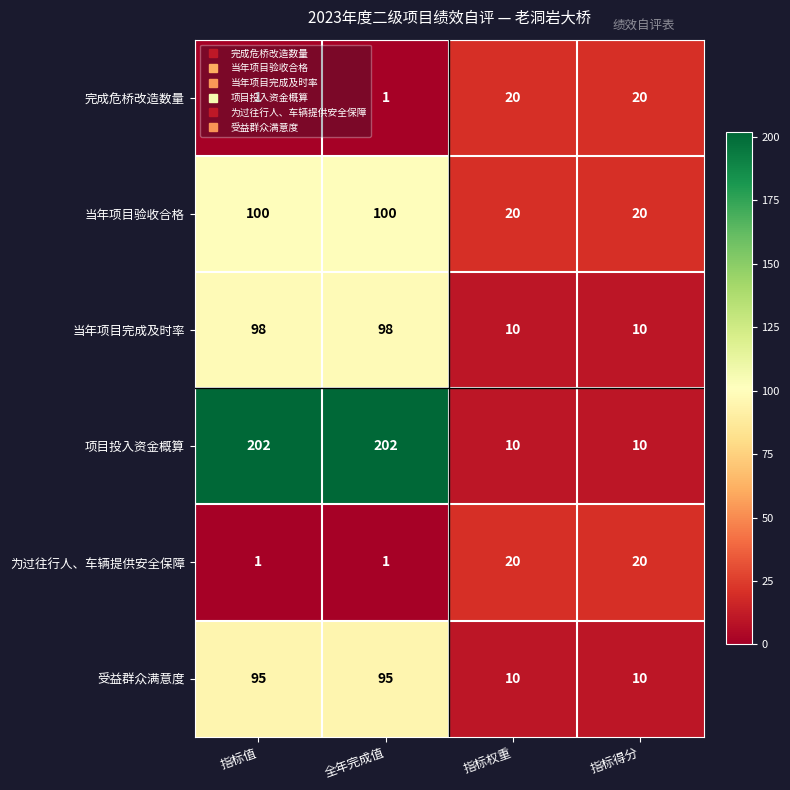

What is the difference between the 受益群众满意度 values at 全年完成值 and 指标得分?

85